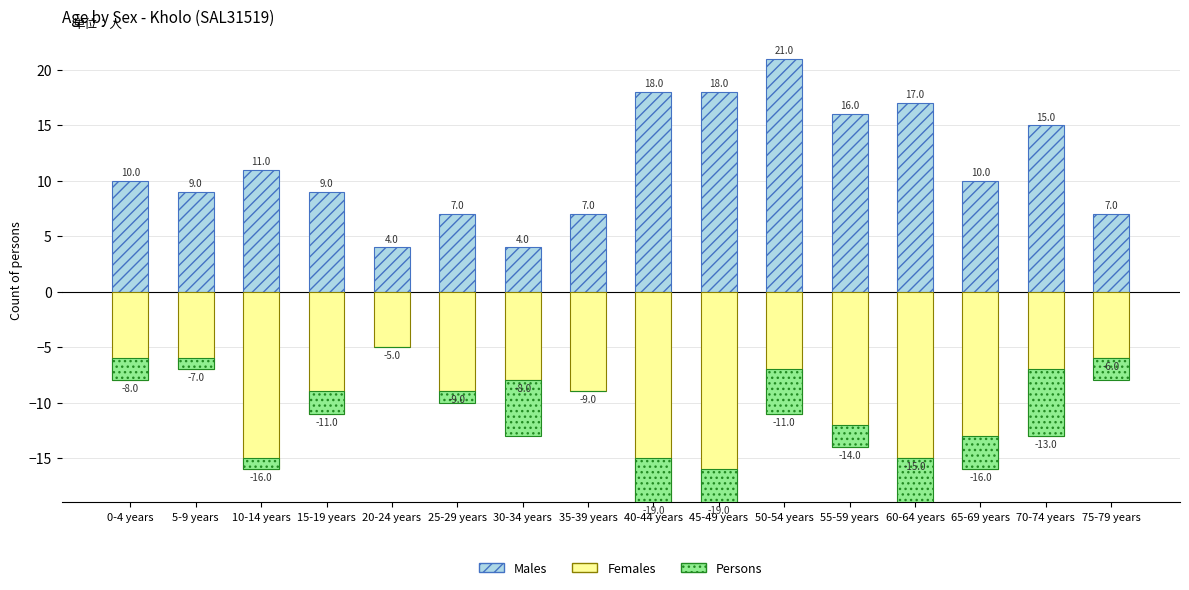

At which label does Females reach its peak?

20-24 years